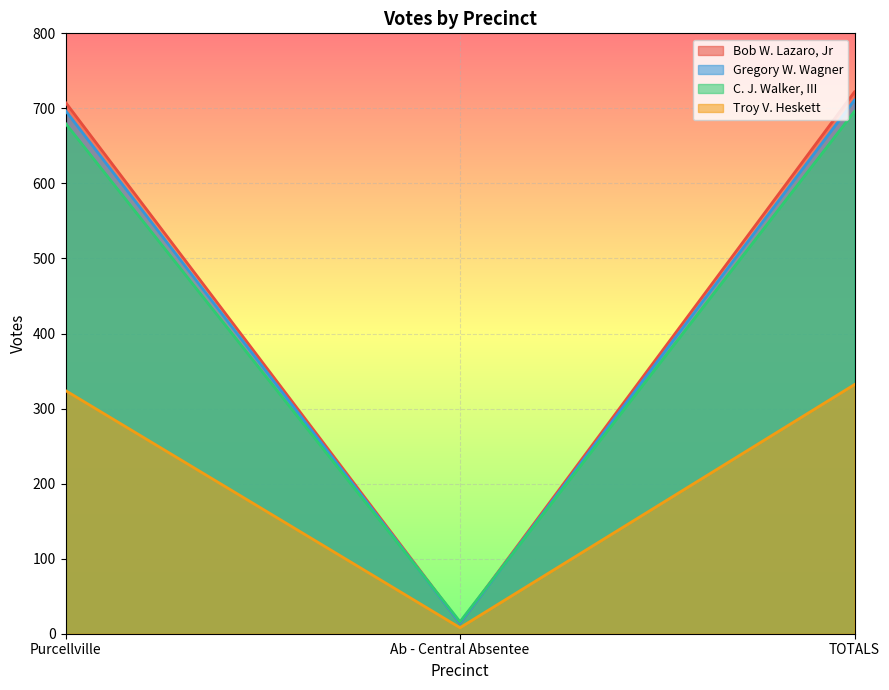

At which label does Bob W. Lazaro, Jr reach its peak?

TOTALS